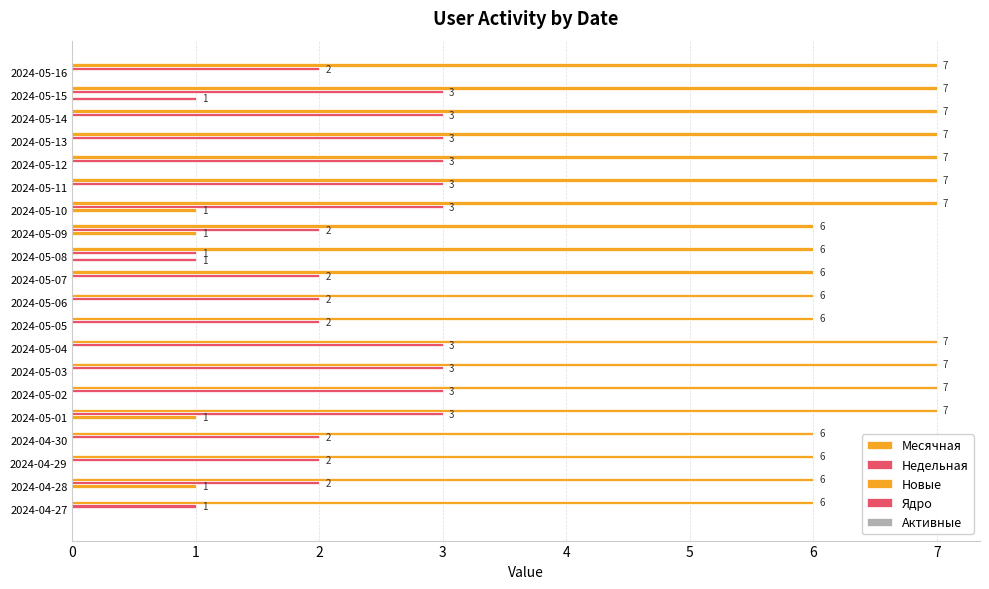

How many data points does each series have?

20